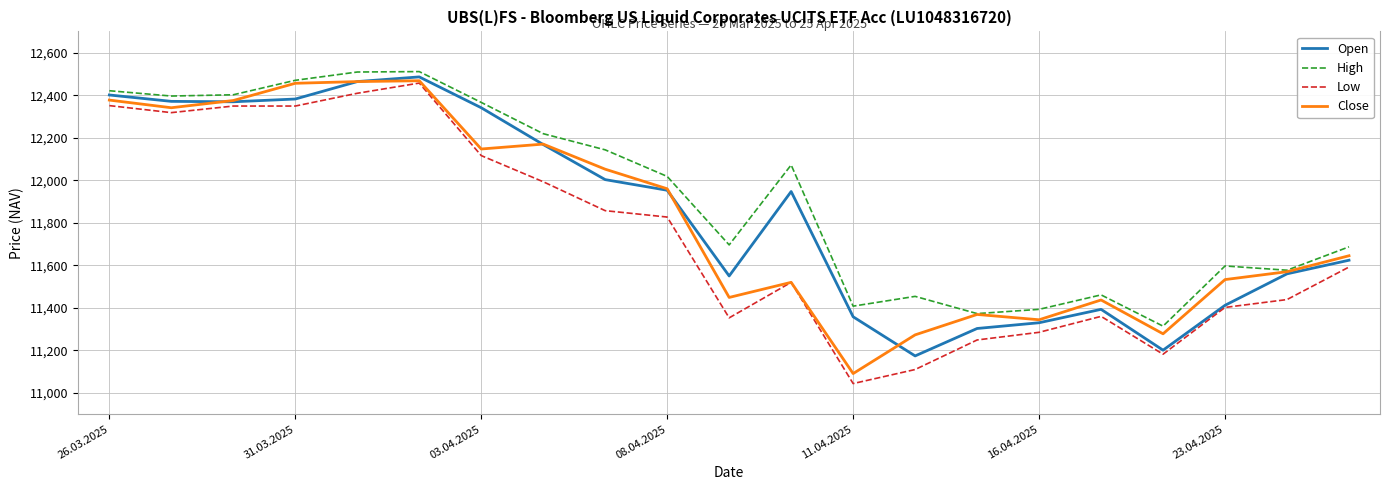

What is the minimum value shown in the chart?

11044